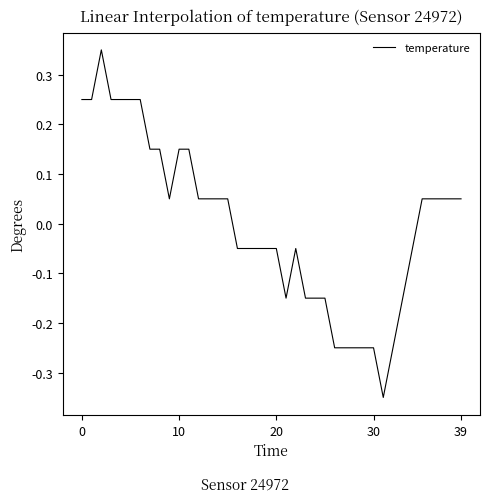

How many lines are shown in the chart?

1